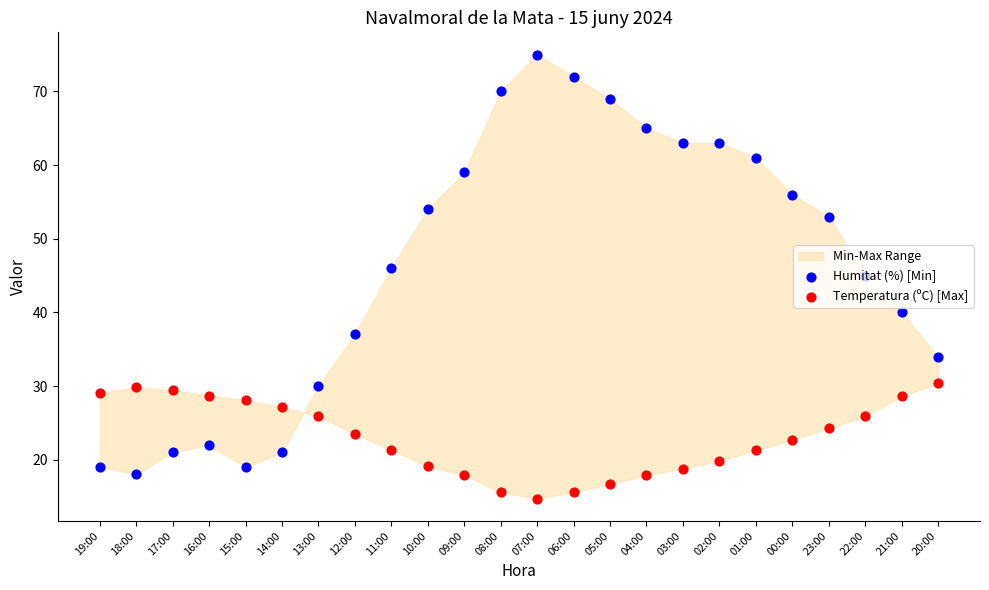

What are all the series names shown in the legend?

Humitat (%) [Min], Temperatura (ºC) [Max]